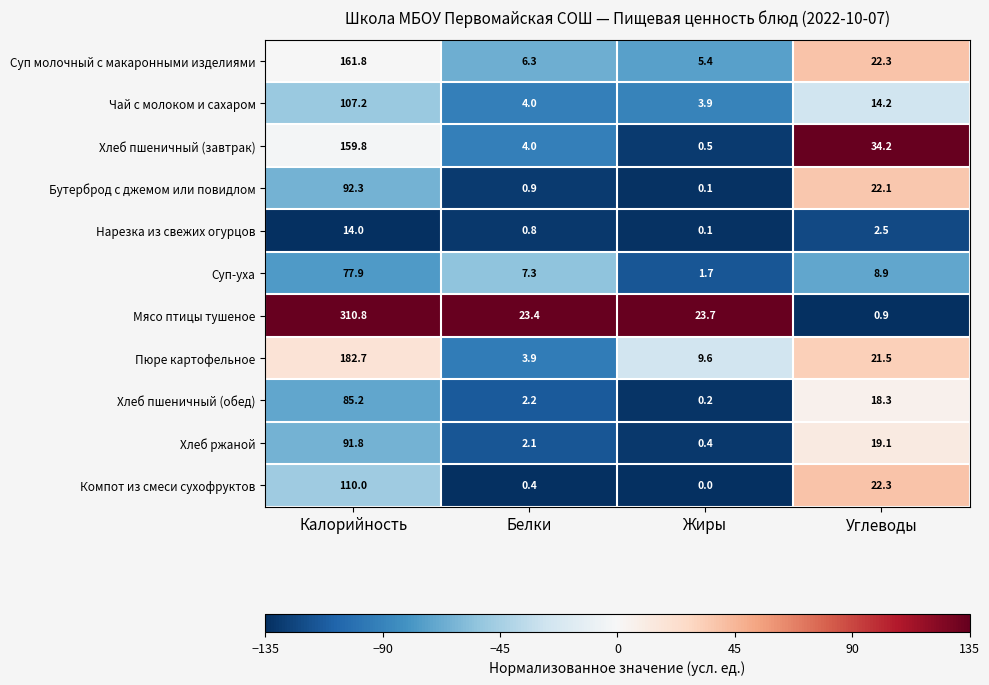

True or false: Хлеб пшеничный (завтрак) has a value of 34.2 at Углеводы.

True